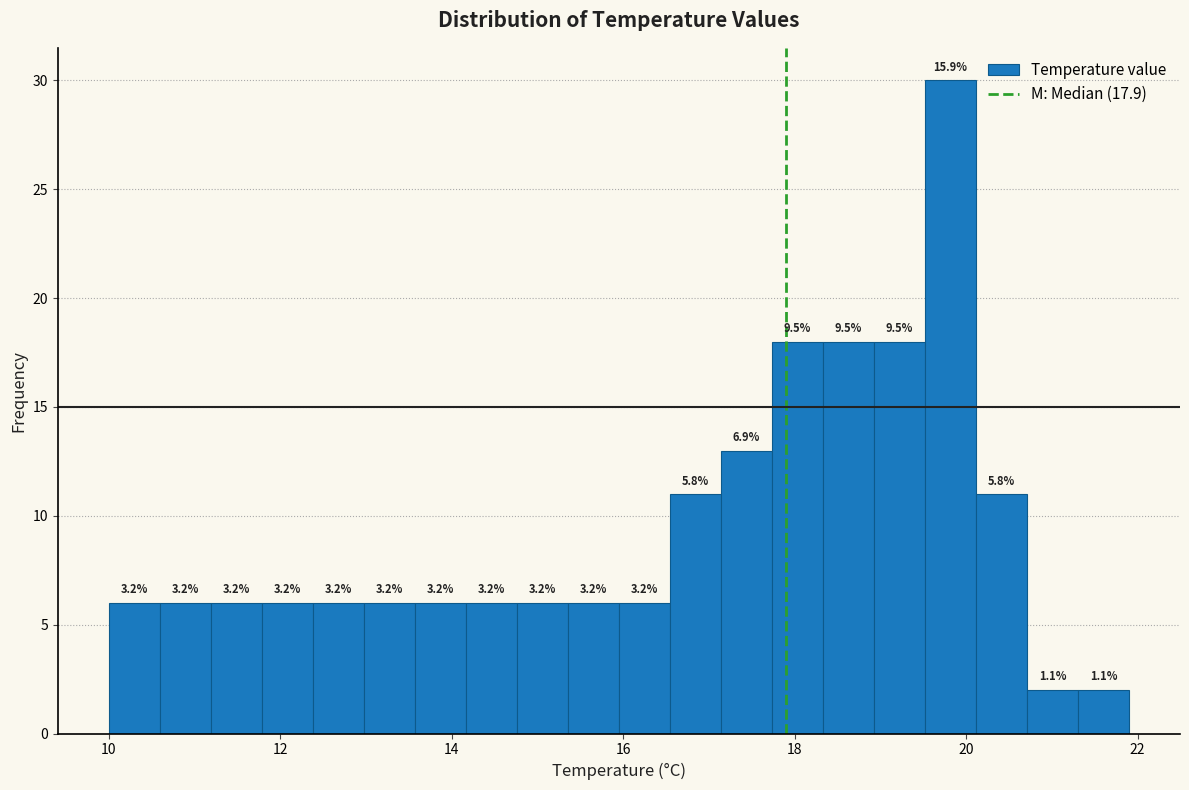

Read against the x-axis, roughly where is the centre of the tallest bar?

19.8